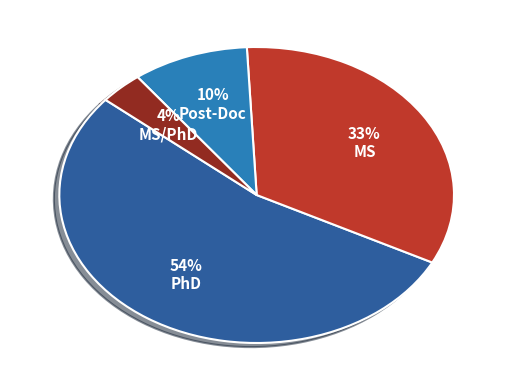

To the nearest percent, what is the average slice percentage?

25%